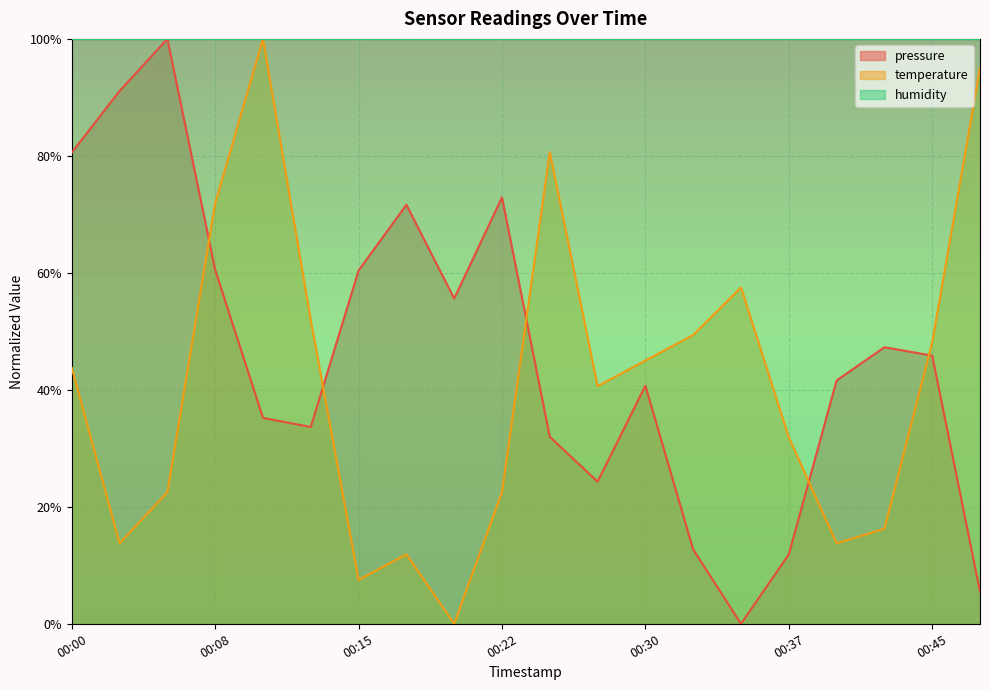

How many values in the temperature series are below 43?

10